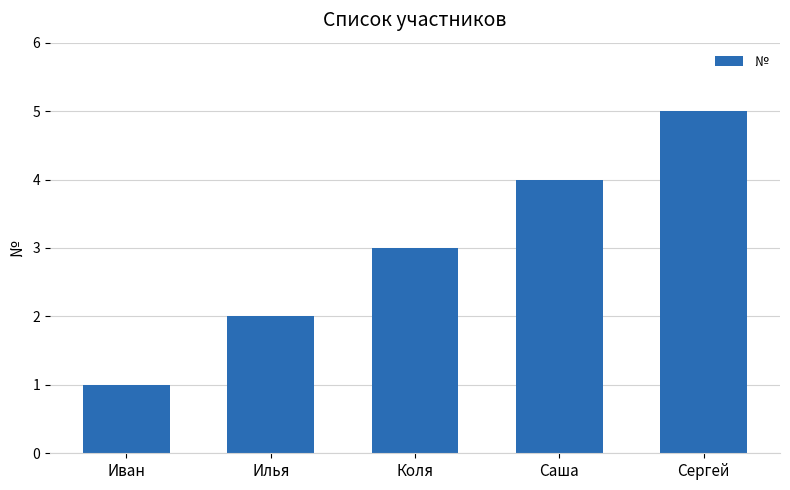

What is the value of the 3rd bar from the left?

3